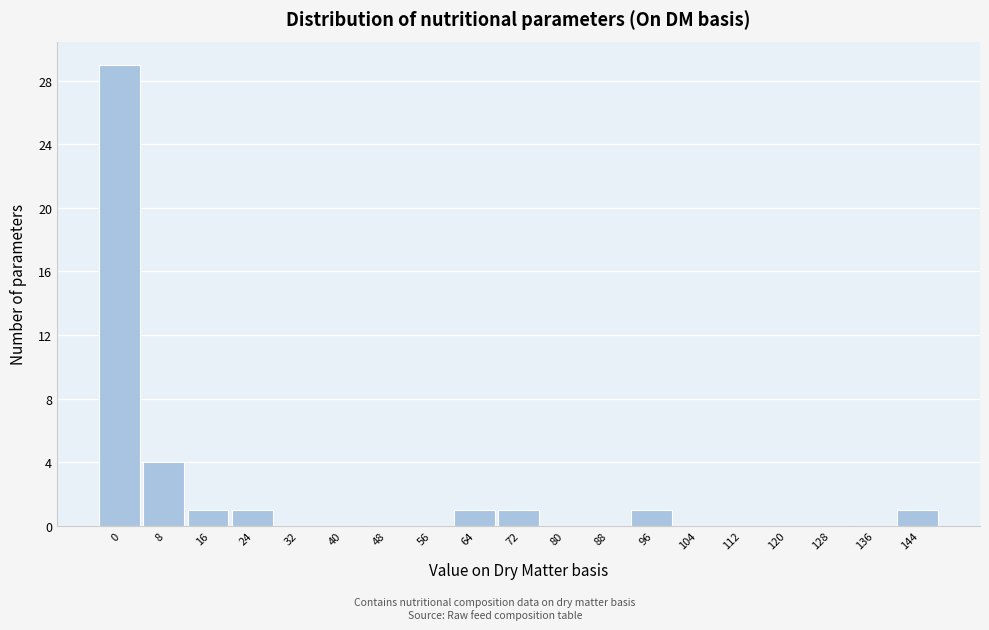

Reading left to right, list all the values displayed in this chart.

0=29	8=4	16=1	24=1	32=0	40=0	48=0	56=0	64=1	72=1	80=0	88=0	96=1	104=0	112=0	120=0	128=0	136=0	144=1